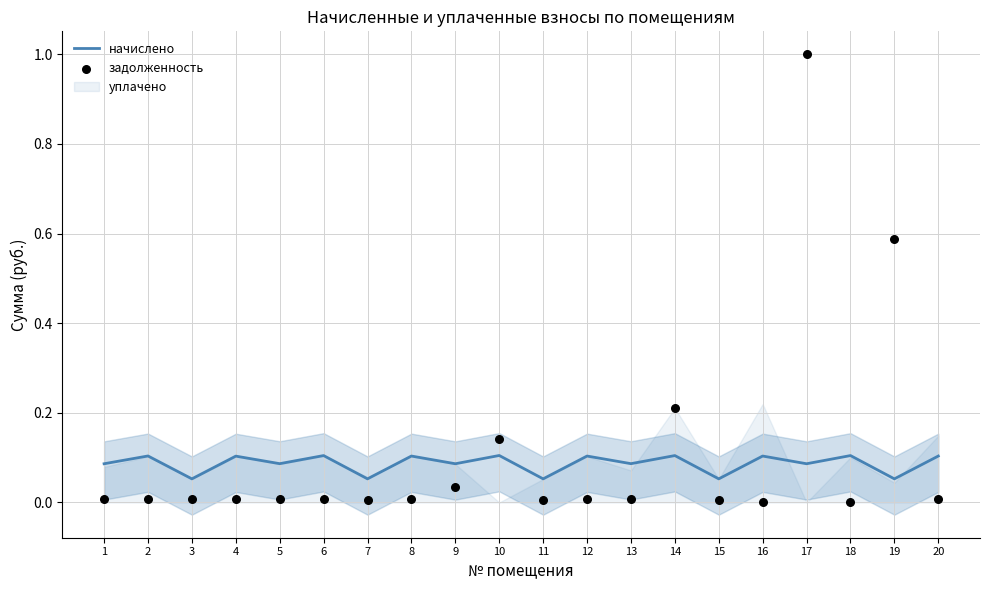

True or false: начислено has a value of 0.1 at 6.

True